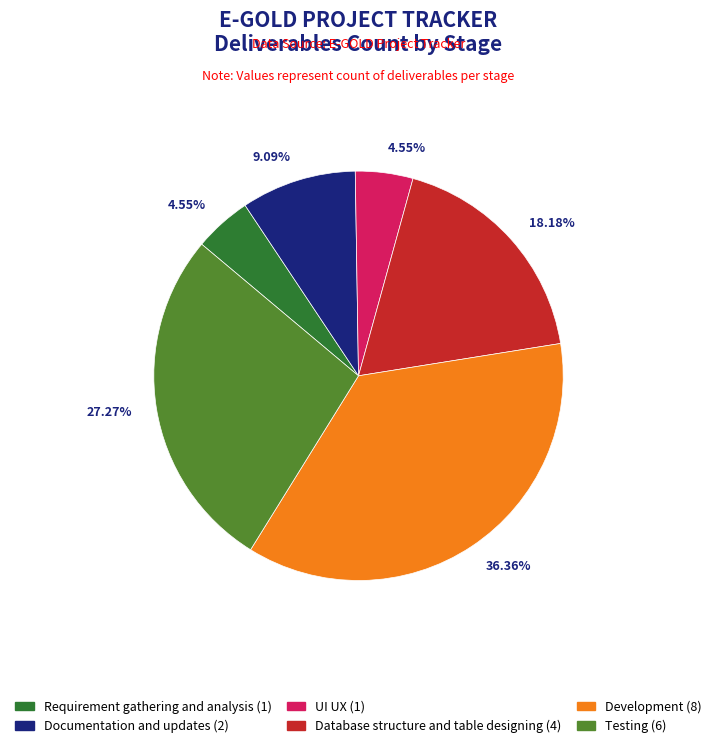

What is the largest slice in the pie chart?

Development